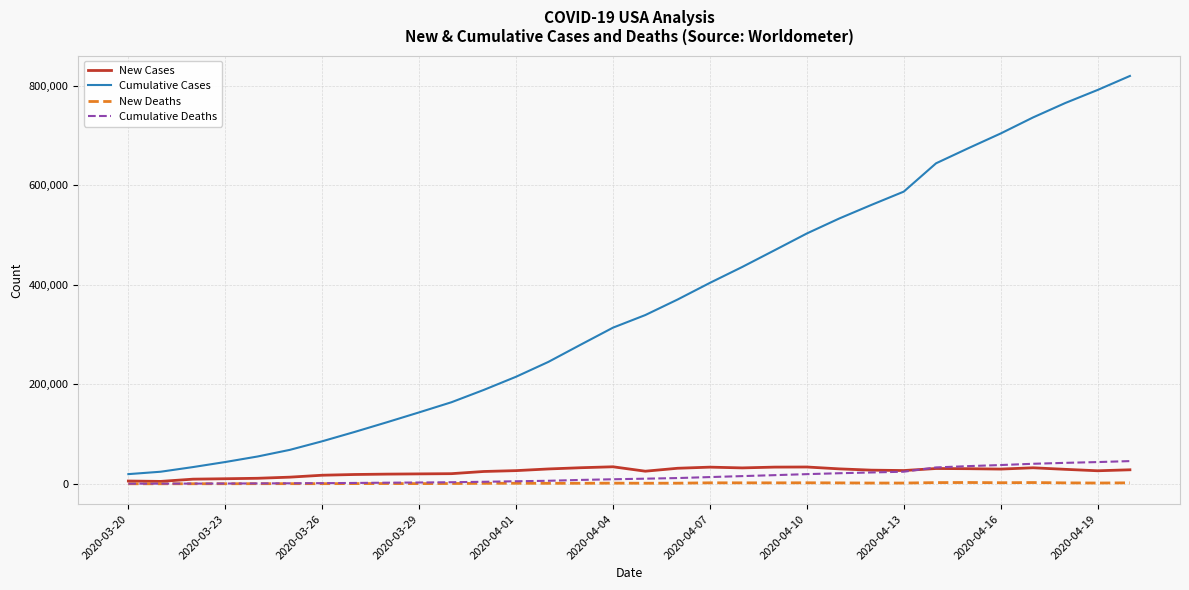

True or false: Cumulative Deaths and Cumulative Cases cross at least once.

False